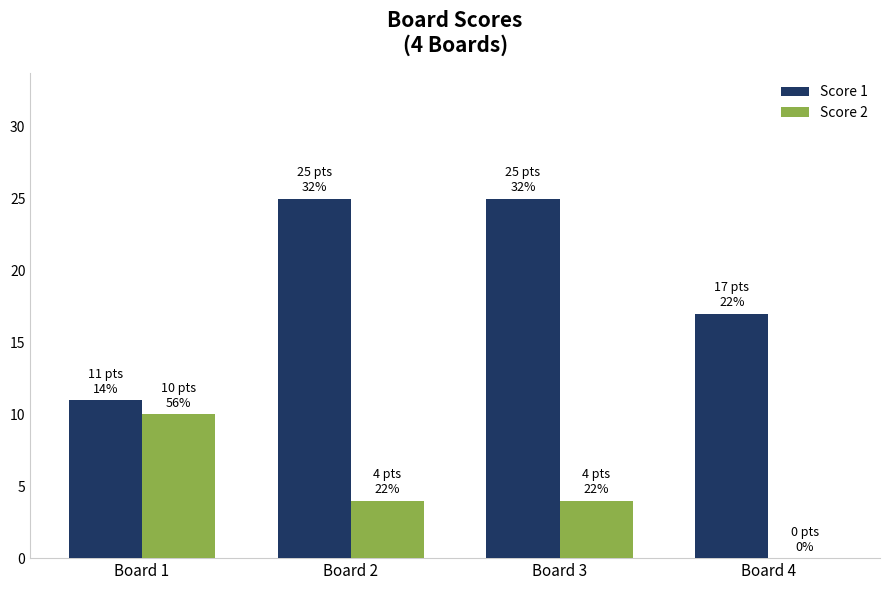

The Score 2 series shows 4 at Board 3. True or false?

True